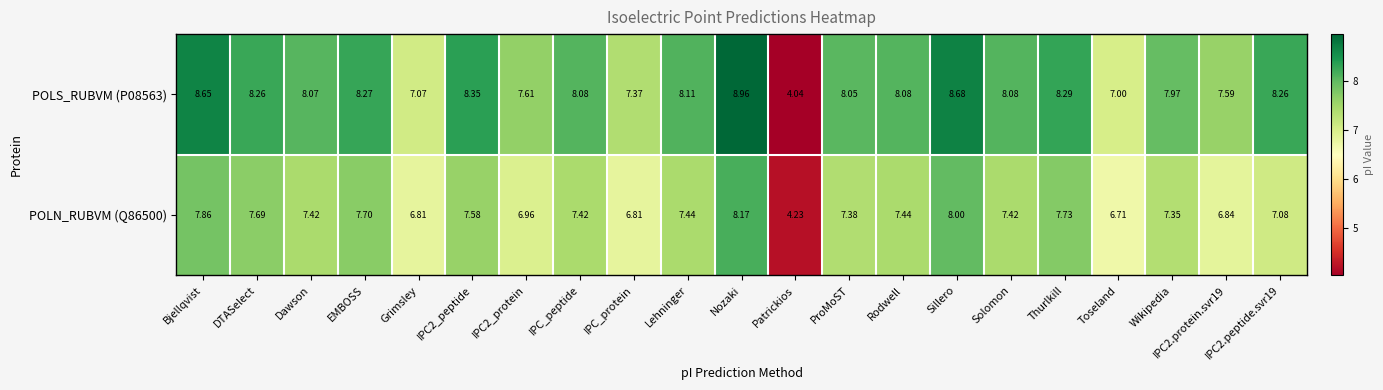

At which category is the sum across all series the highest?

Nozaki